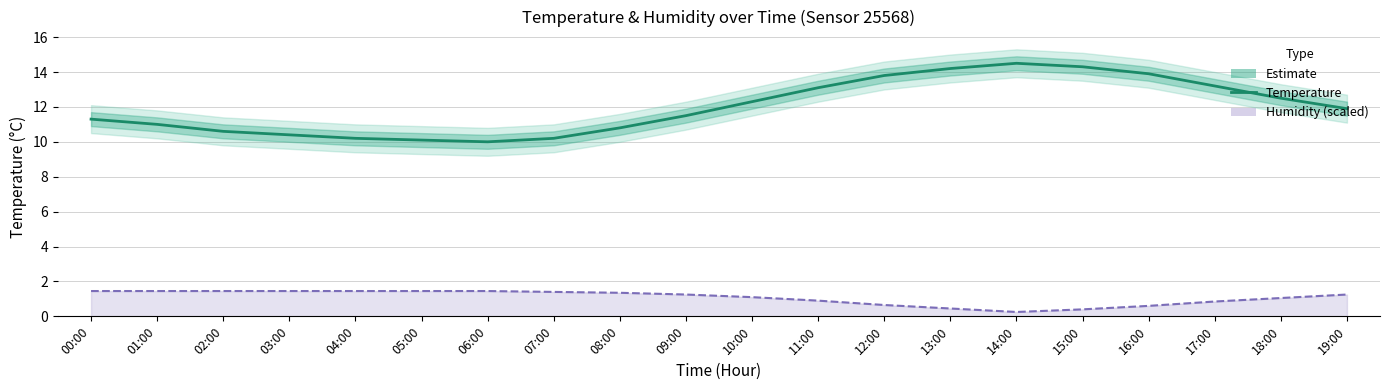

Count the number of categories in the chart.

20